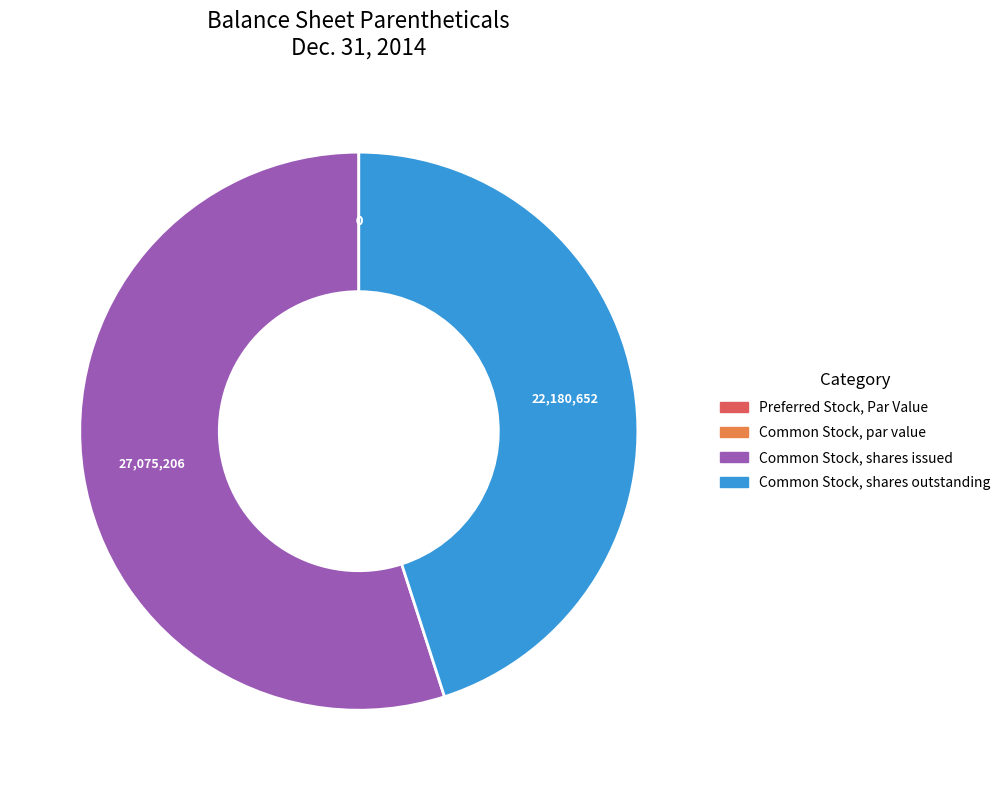

The Common Stock, shares outstanding slice represents 60% of the pie. True or false?

False